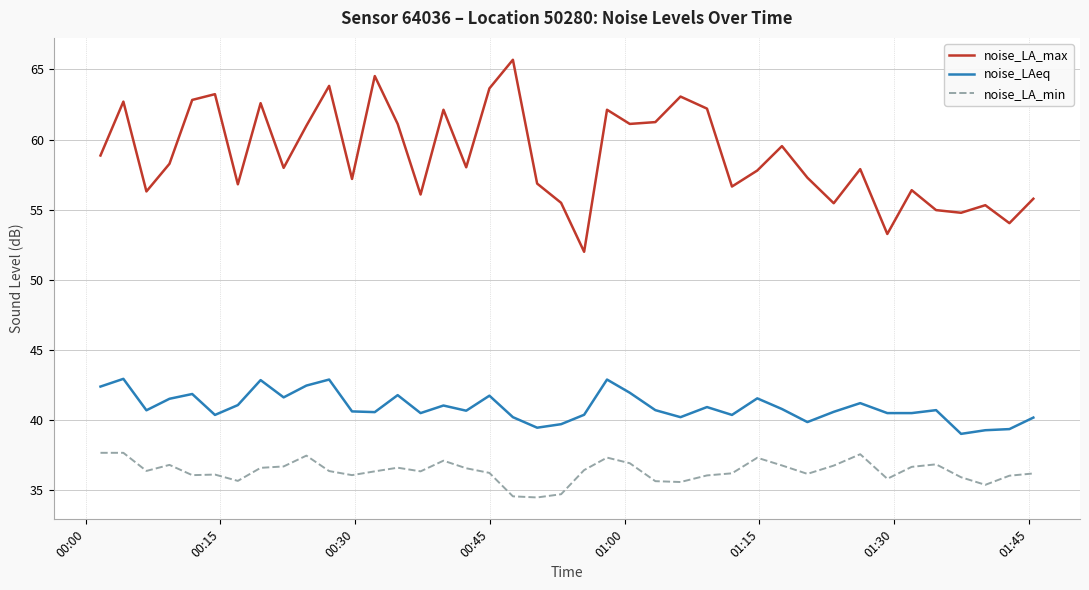

What is the minimum value shown in the chart?

34.5